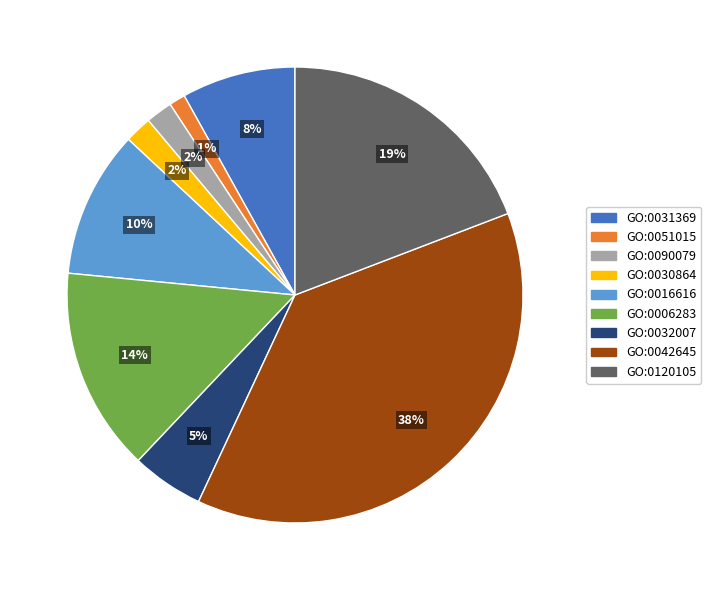

Which has a higher value, GO:0090079 or GO:0016616?

GO:0016616